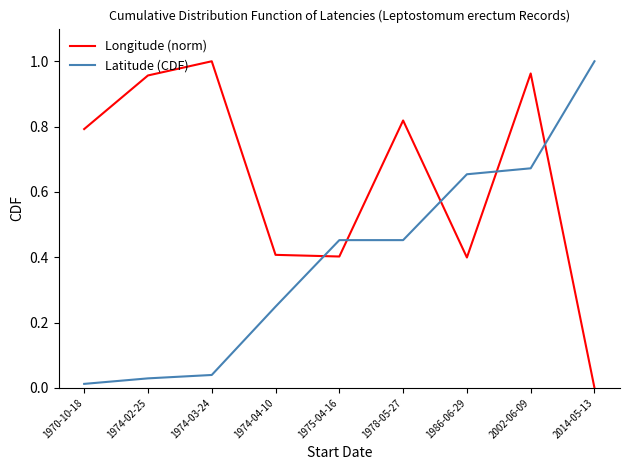

How many times do Latitude (CDF) and Longitude (norm) cross each other?

5